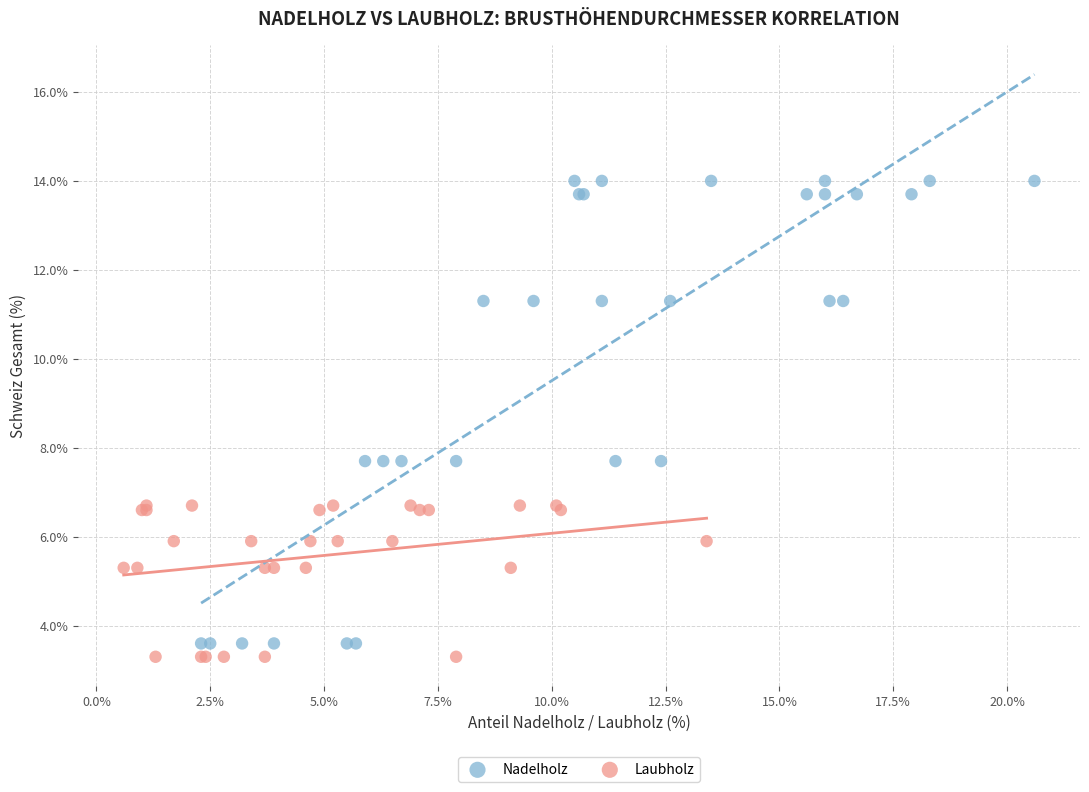

Which series contains the lowest Y value?

Laubholz